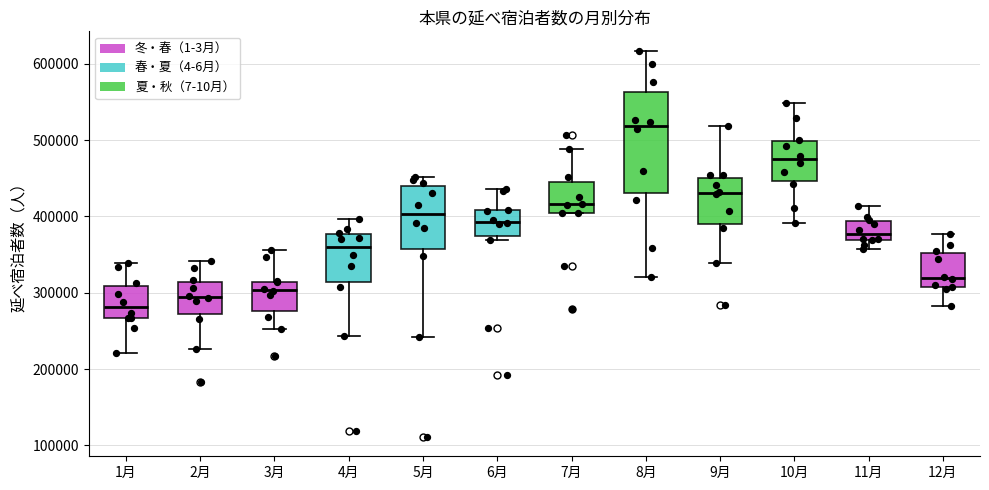

Comparing the boxes themselves (not the whiskers), which one is the tallest?

8月